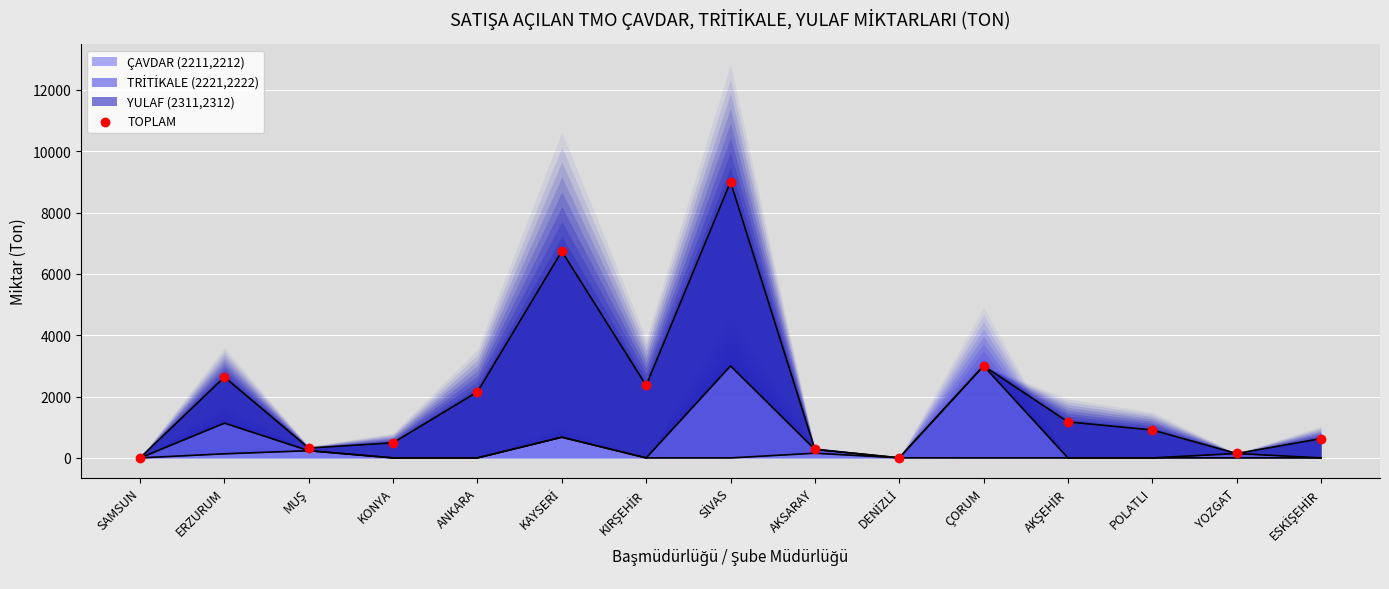

Which has a higher value, KONYA or KAYSERİ?

KAYSERİ